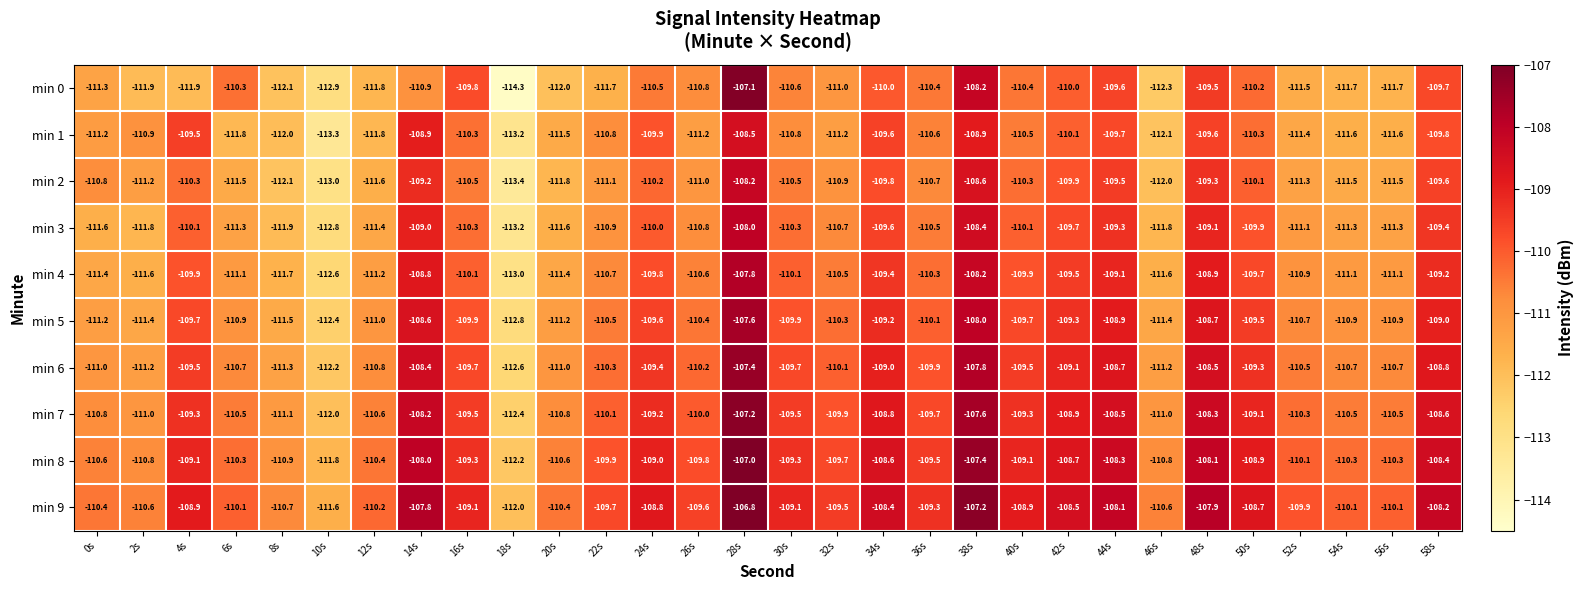

Where does the min 3 series first go above -110?

14s